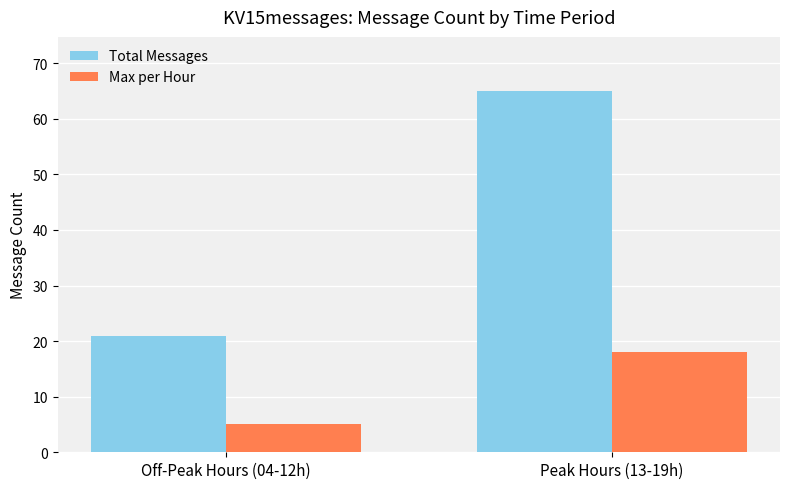

At which label is Max per Hour closest to 11?

Off-Peak Hours (04-12h)